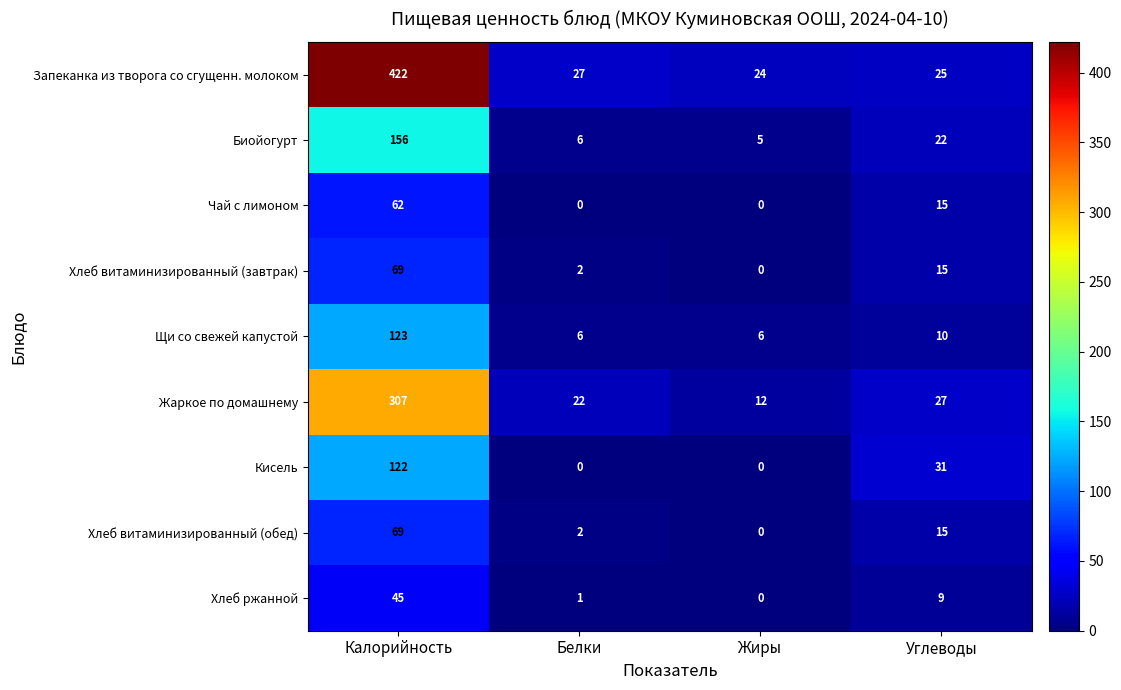

What is the maximum value shown in the chart?

422